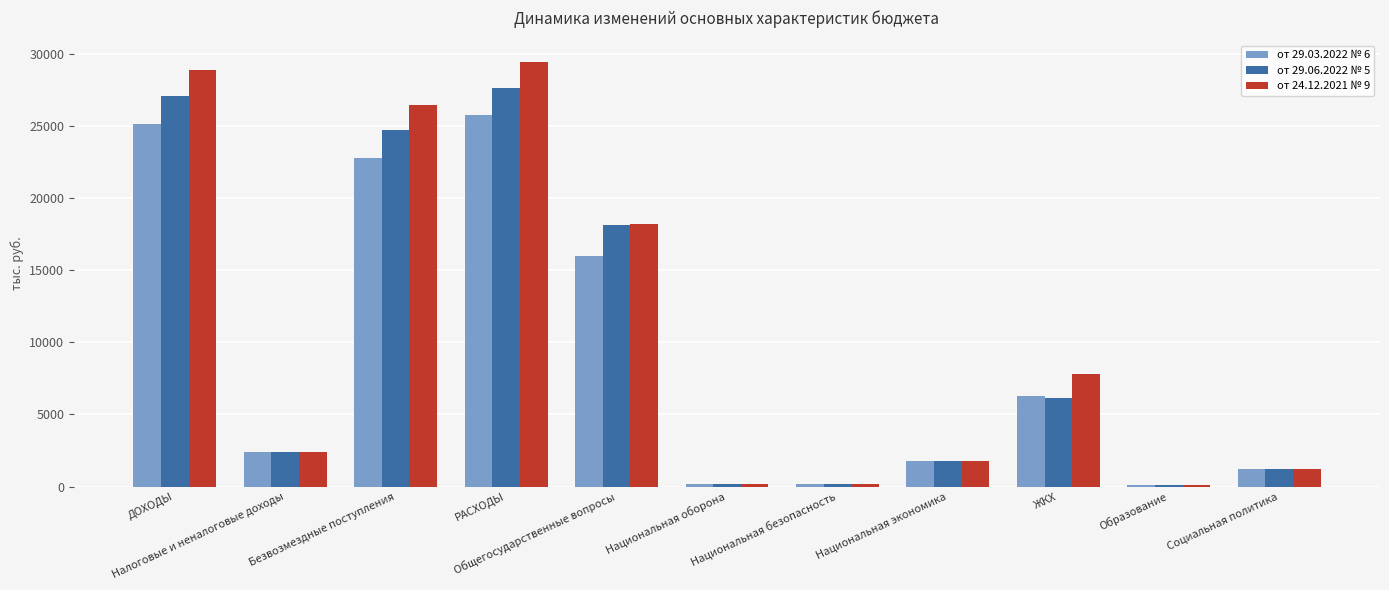

What are all the series names shown in the legend?

от 29.03.2022 № 6, от 29.06.2022 № 5, от 24.12.2021 № 9